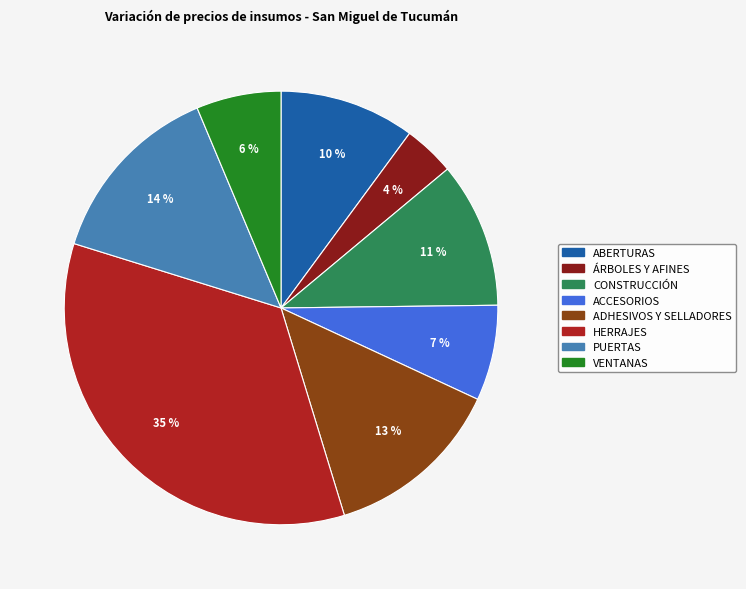

Combined, do ADHESIVOS Y SELLADORES and ACCESORIOS account for over 50%?

No